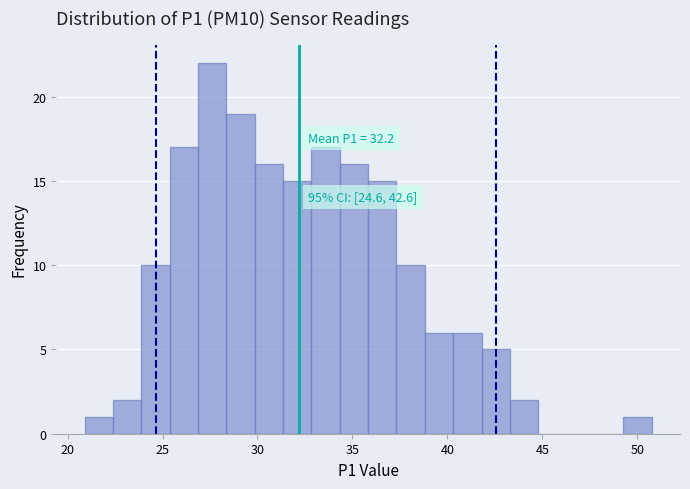

Read against the x-axis, roughly where is the centre of the tallest bar?

27.5